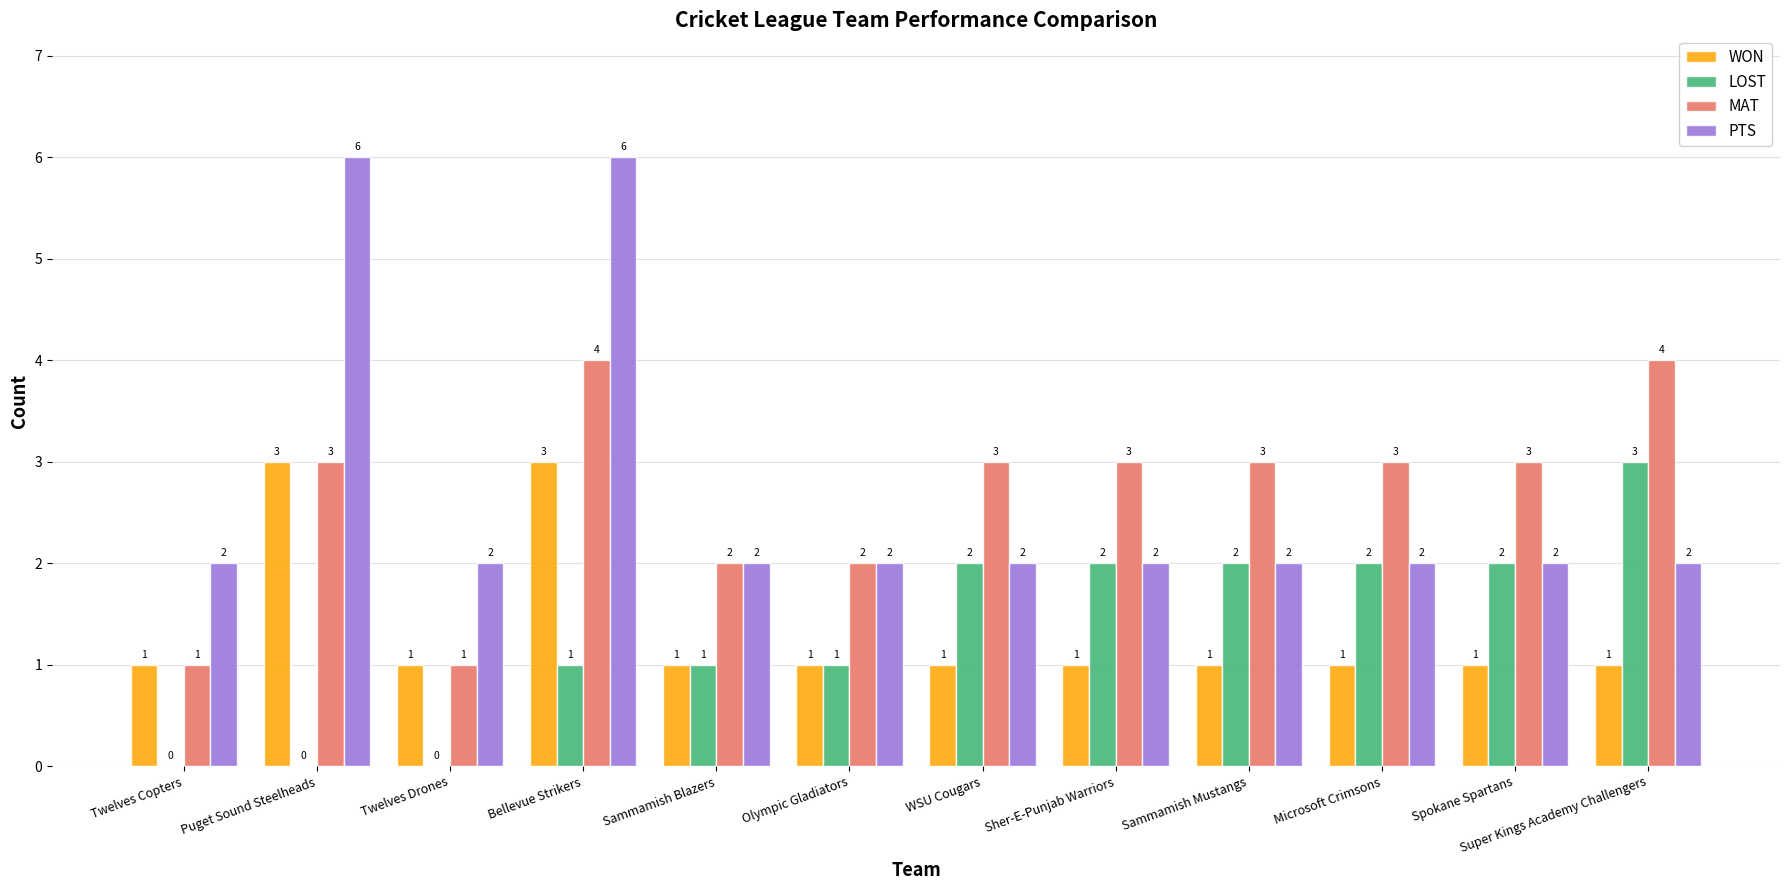

What is the sum of the PTS values at Twelves Copters and Sammamish Mustangs?

4